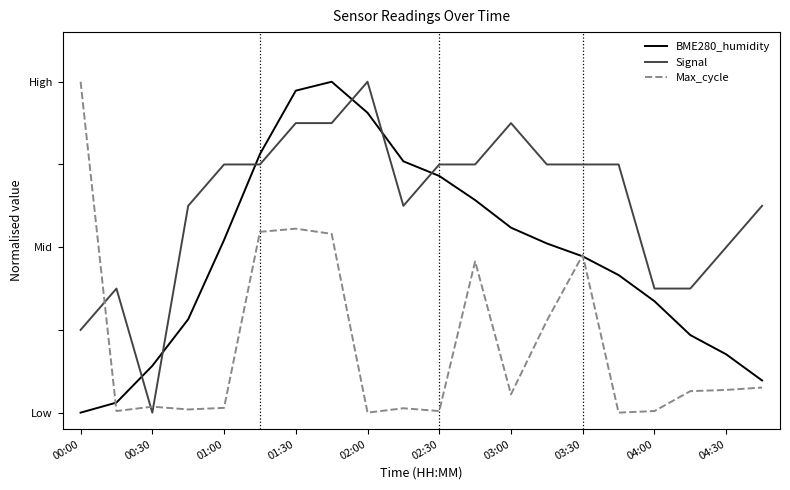

True or false: Signal and BME280_humidity intersect in this chart.

True